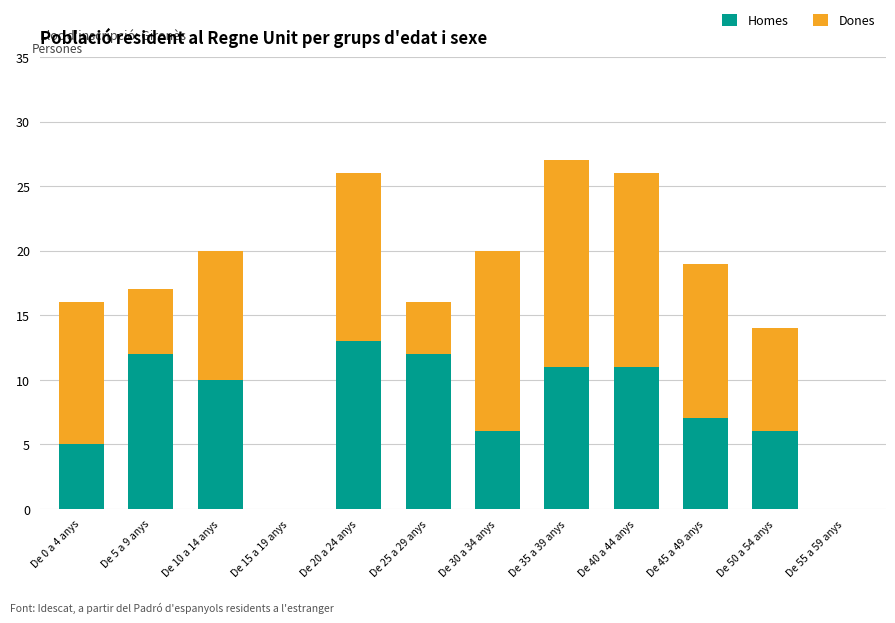

What is the total value across all series at De 50 a 54 anys?

14